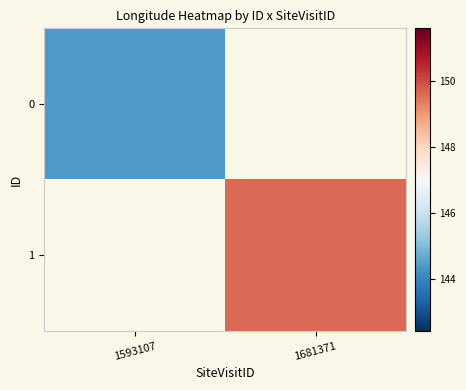

What is the total value across all series at 1681371?

149.6